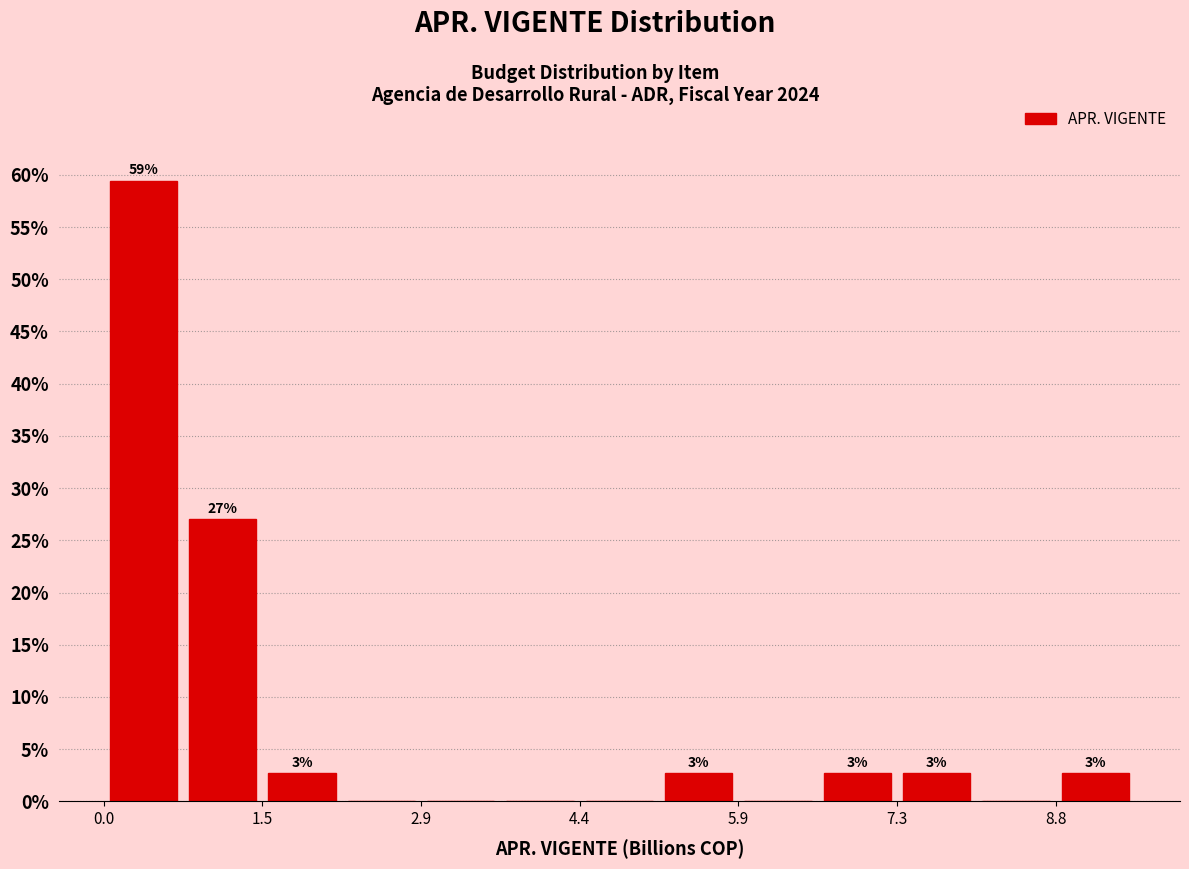

Around what value on the x-axis is the tallest bar? Give the approximate position of its centre, as read against the axis.

0.4